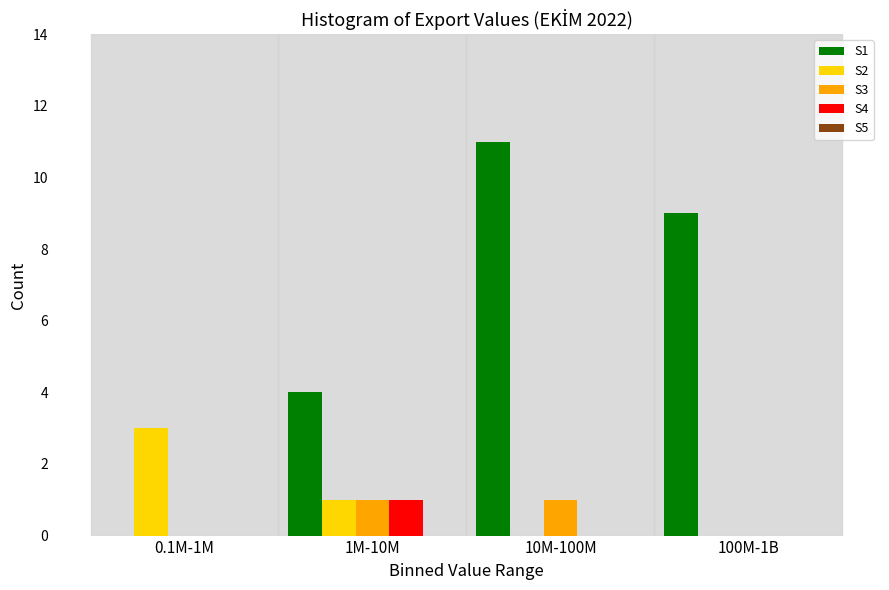

Which category has the highest value across all series?

10M-100M